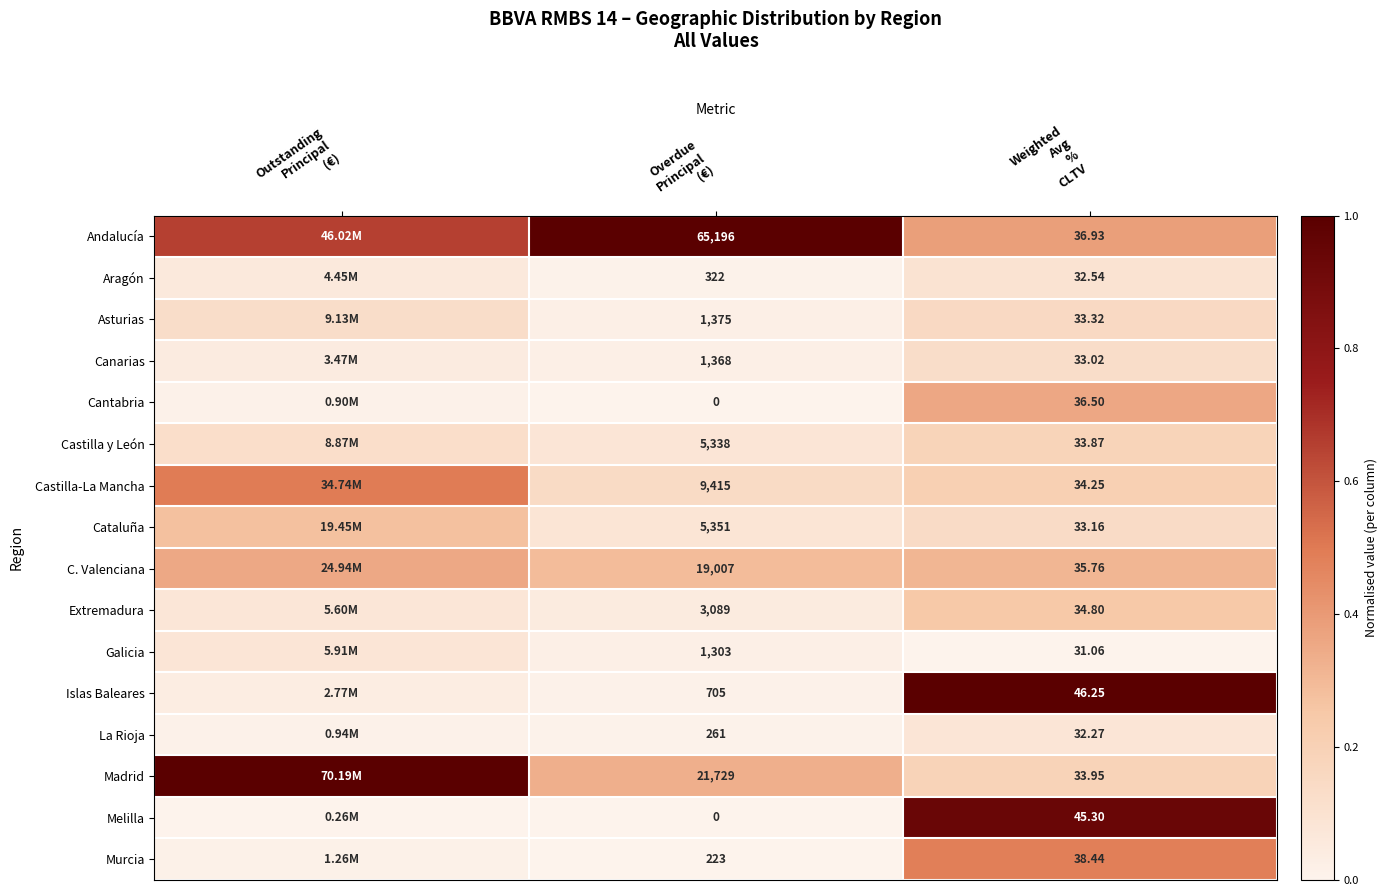

The Cataluña series shows 0.0 at Overdue Principal (€). True or false?

False